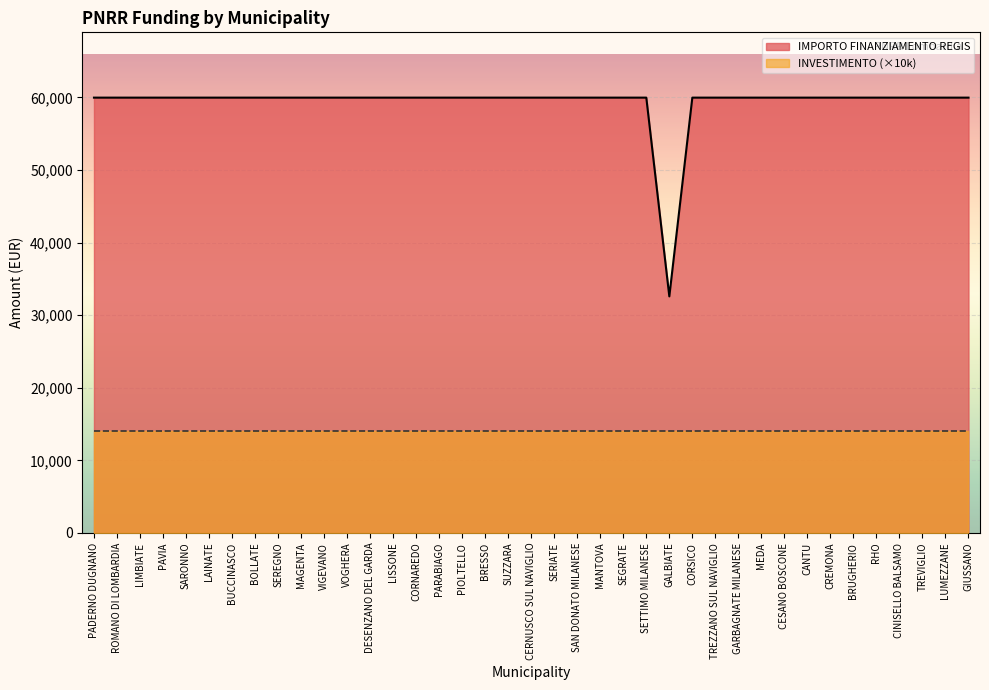

Which label corresponds to the smallest value in the chart?

GALBIATE